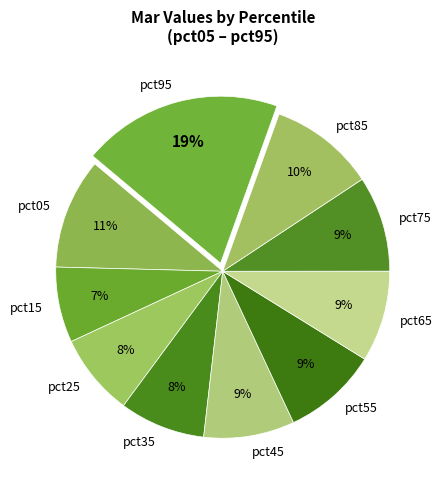

Combined, do pct35 and pct55 account for over 50%?

No